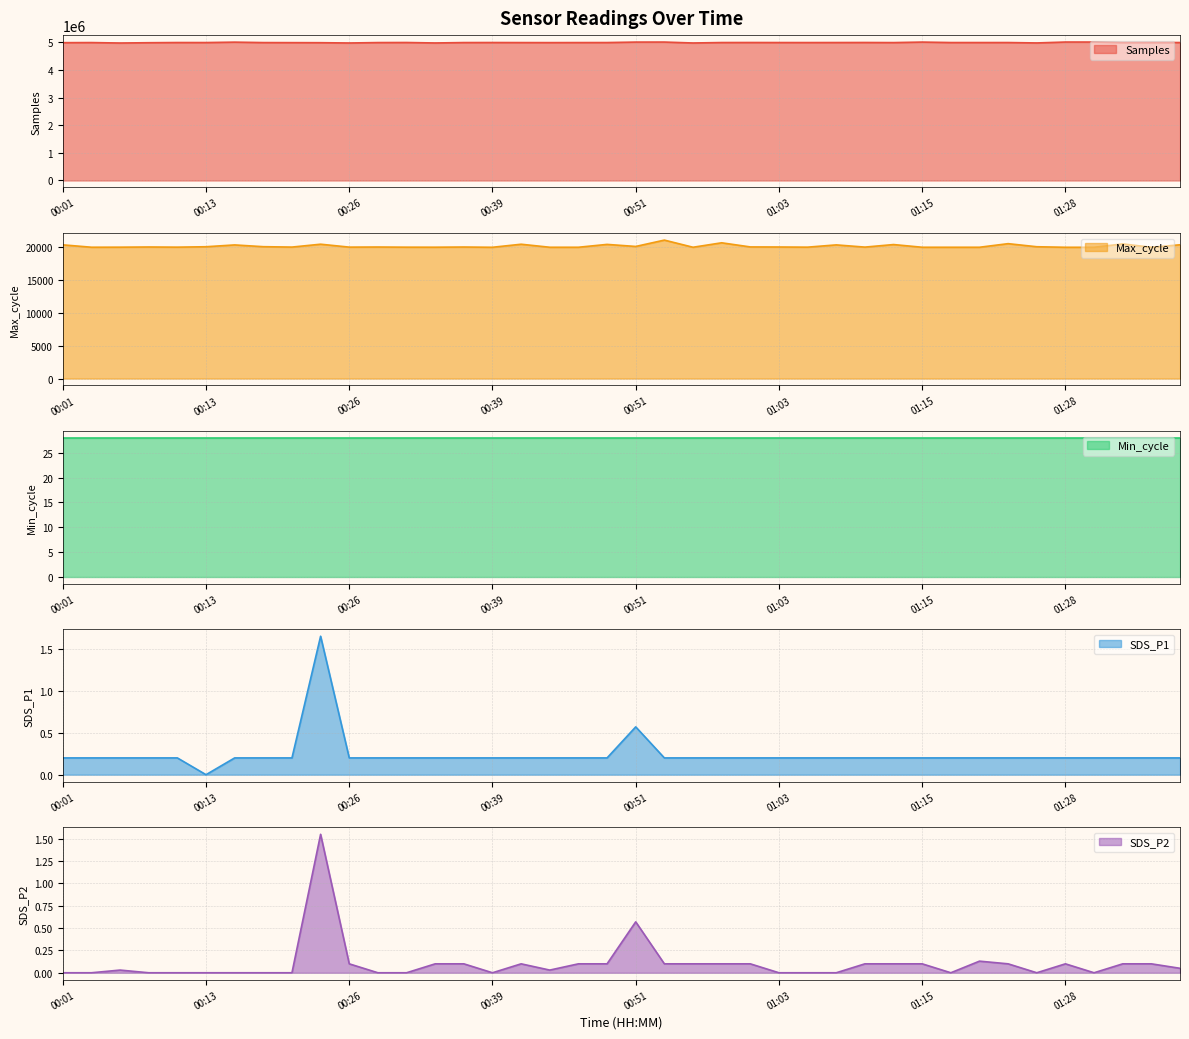

The SDS_P1 series shows 0.3 at 00:29. True or false?

False